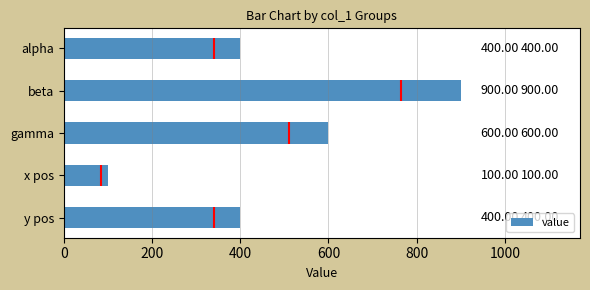

What is the value of the 3rd bar from the left?

600